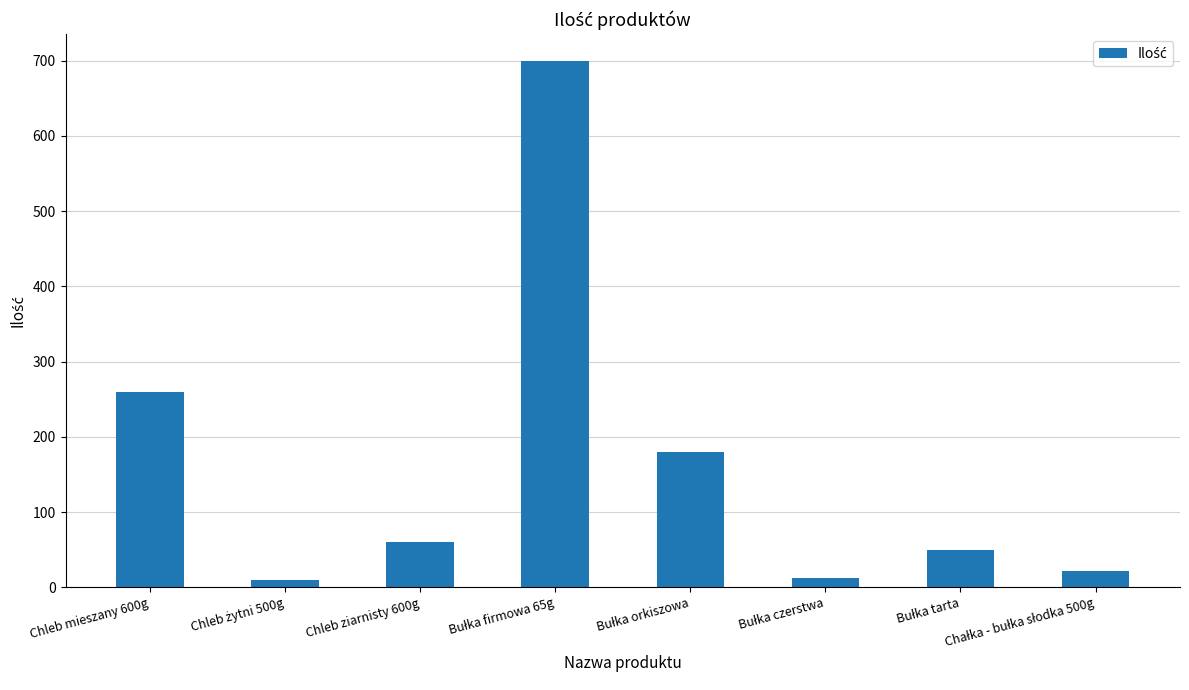

What is the maximum value shown in the chart?

700